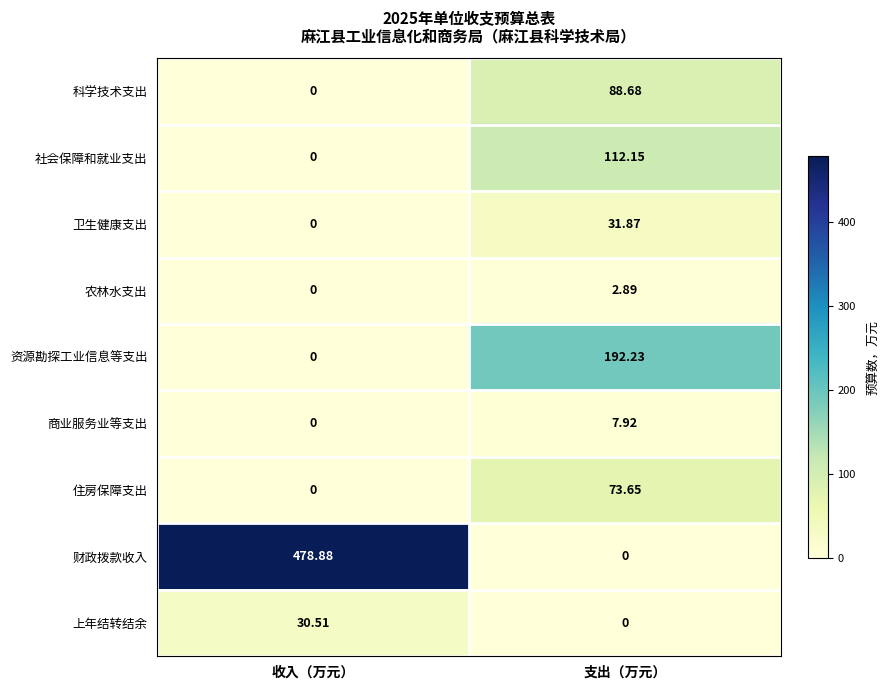

Which series has the widest spread of values?

财政拨款收入